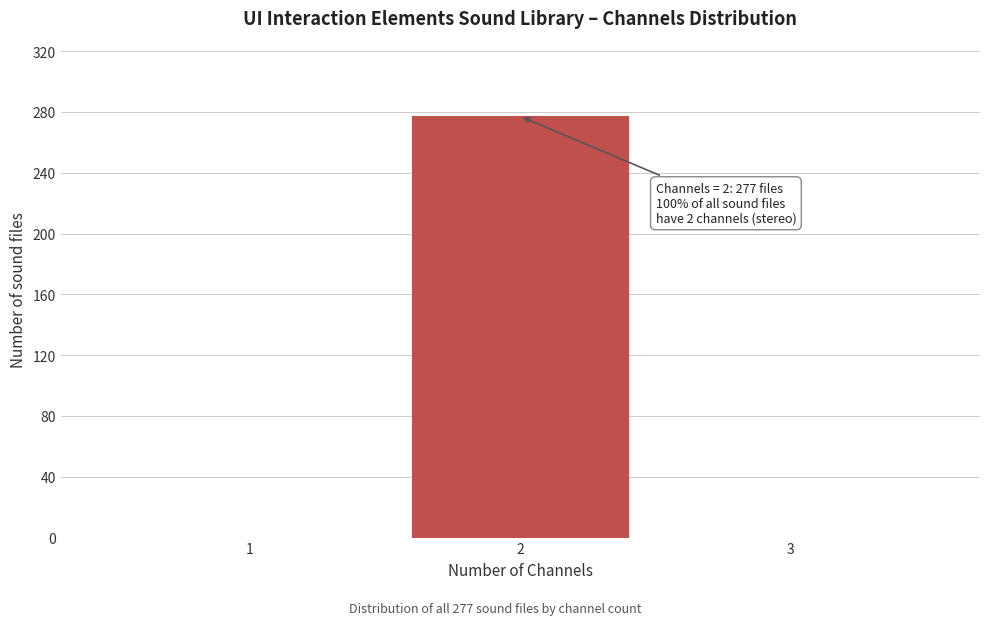

Reading right to left, transcribe all the data shown in this chart.

3=0	2=277	1=0